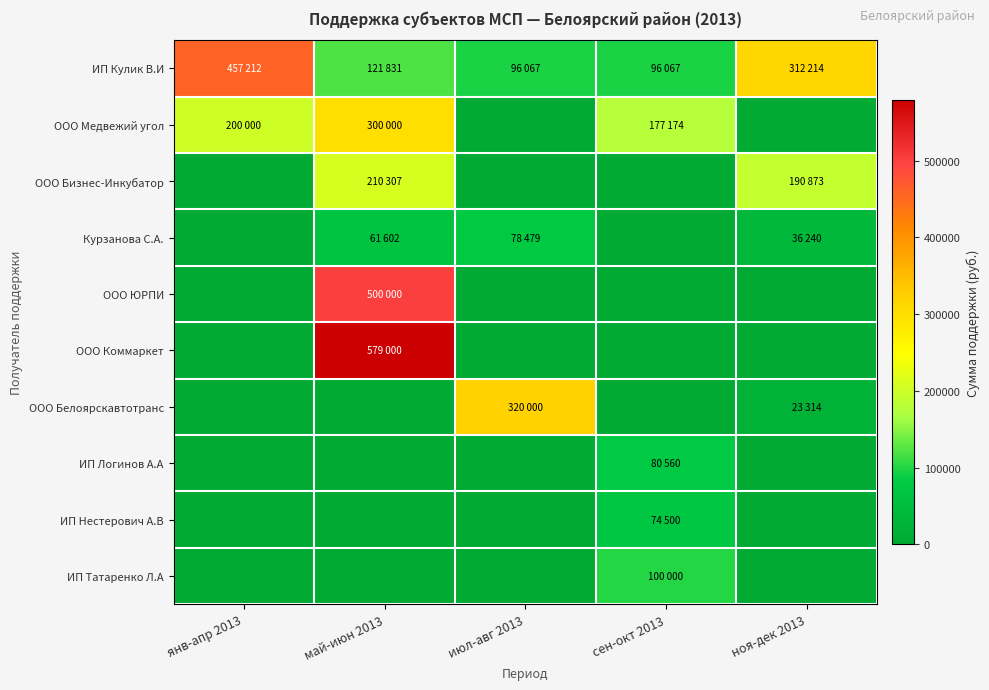

Reading left to right, what are all the values shown in this chart?

ИП Кулик В.И: янв-апр 2013=457212	май-июн 2013=121831	июл-авг 2013=96067	сен-окт 2013=96067	ноя-дек 2013=312214
ООО Медвежий угол: янв-апр 2013=200000	май-июн 2013=300000	июл-авг 2013=0	сен-окт 2013=177174	ноя-дек 2013=0
ООО Бизнес-Инкубатор: янв-апр 2013=0	май-июн 2013=210307	июл-авг 2013=0	сен-окт 2013=0	ноя-дек 2013=190873
Курзанова С.А.: янв-апр 2013=0	май-июн 2013=61602	июл-авг 2013=78479	сен-окт 2013=0	ноя-дек 2013=36240
ООО ЮРПИ: янв-апр 2013=0	май-июн 2013=500000	июл-авг 2013=0	сен-окт 2013=0	ноя-дек 2013=0
ООО Коммаркет: янв-апр 2013=0	май-июн 2013=579000	июл-авг 2013=0	сен-окт 2013=0	ноя-дек 2013=0
ООО Белоярскавтотранс: янв-апр 2013=0	май-июн 2013=0	июл-авг 2013=320000	сен-окт 2013=0	ноя-дек 2013=23314
ИП Логинов А.А: янв-апр 2013=0	май-июн 2013=0	июл-авг 2013=0	сен-окт 2013=80560	ноя-дек 2013=0
ИП Нестерович А.В: янв-апр 2013=0	май-июн 2013=0	июл-авг 2013=0	сен-окт 2013=74500	ноя-дек 2013=0
ИП Татаренко Л.А: янв-апр 2013=0	май-июн 2013=0	июл-авг 2013=0	сен-окт 2013=100000	ноя-дек 2013=0